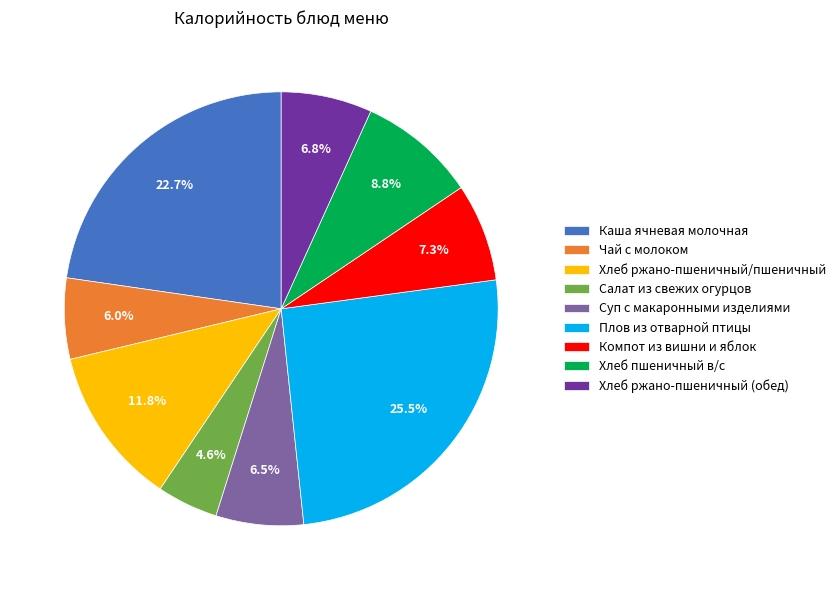

True or false: Компот из вишни и яблок accounts for 1% of the total.

False